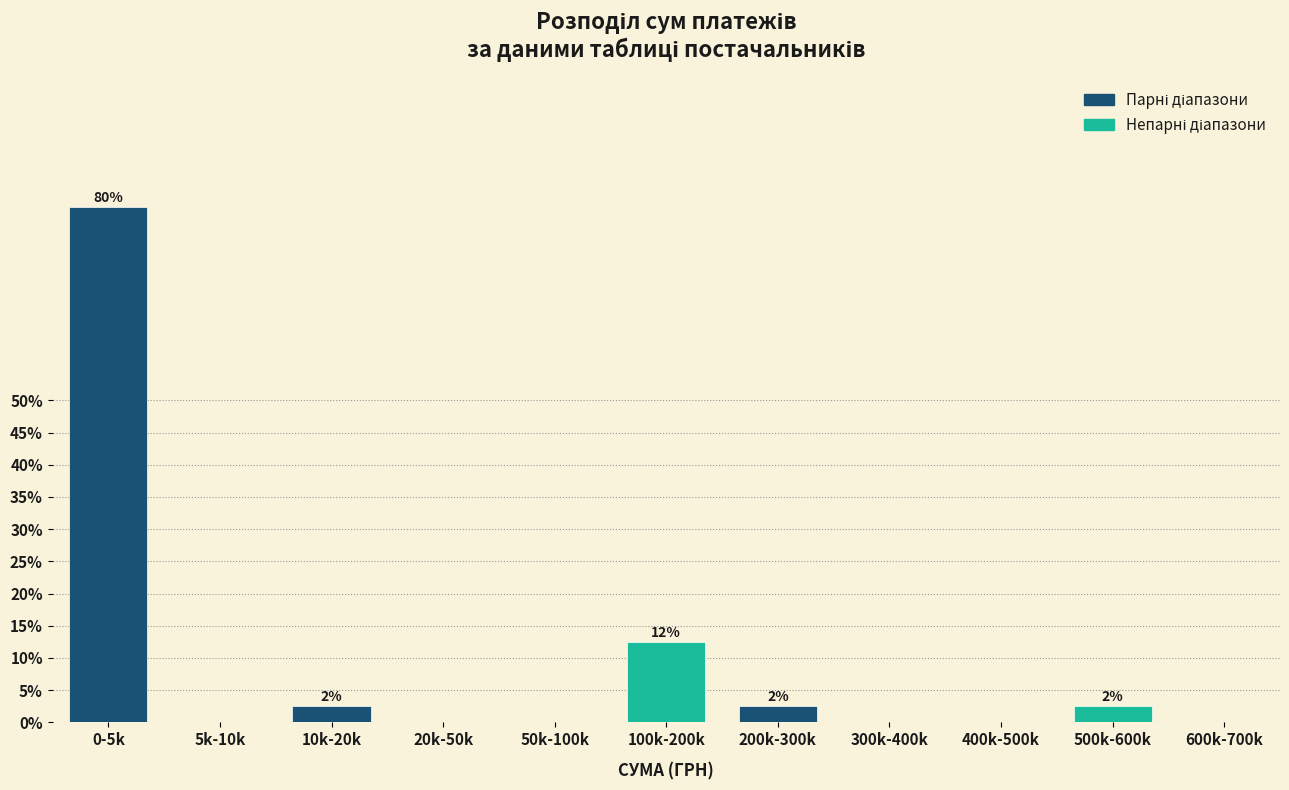

Reading right to left, extract all data points from this chart.

600k-700k=0.0	500k-600k=2.5	400k-500k=0.0	300k-400k=0.0	200k-300k=2.5	100k-200k=12.5	50k-100k=0.0	20k-50k=0.0	10k-20k=2.5	5k-10k=0.0	0-5k=80.0